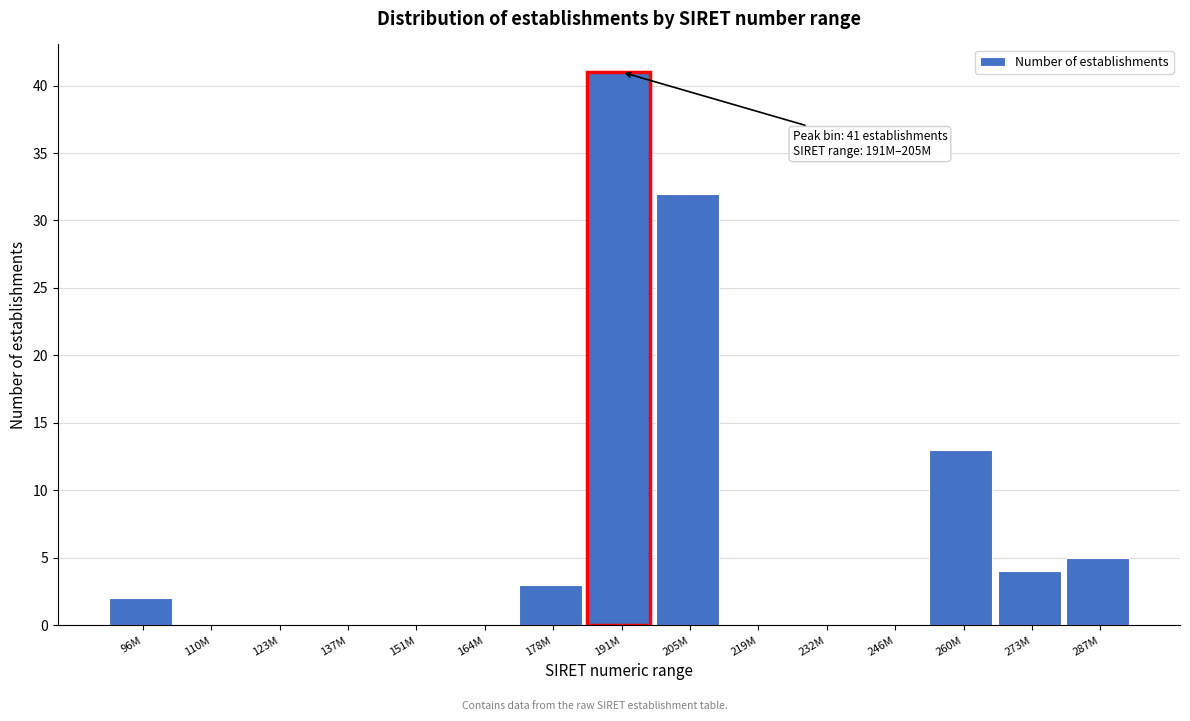

Reading left to right, extract all data points from this chart.

96M=2	110M=0	123M=0	137M=0	151M=0	164M=0	178M=3	191M=41	205M=32	219M=0	232M=0	246M=0	260M=13	273M=4	287M=5